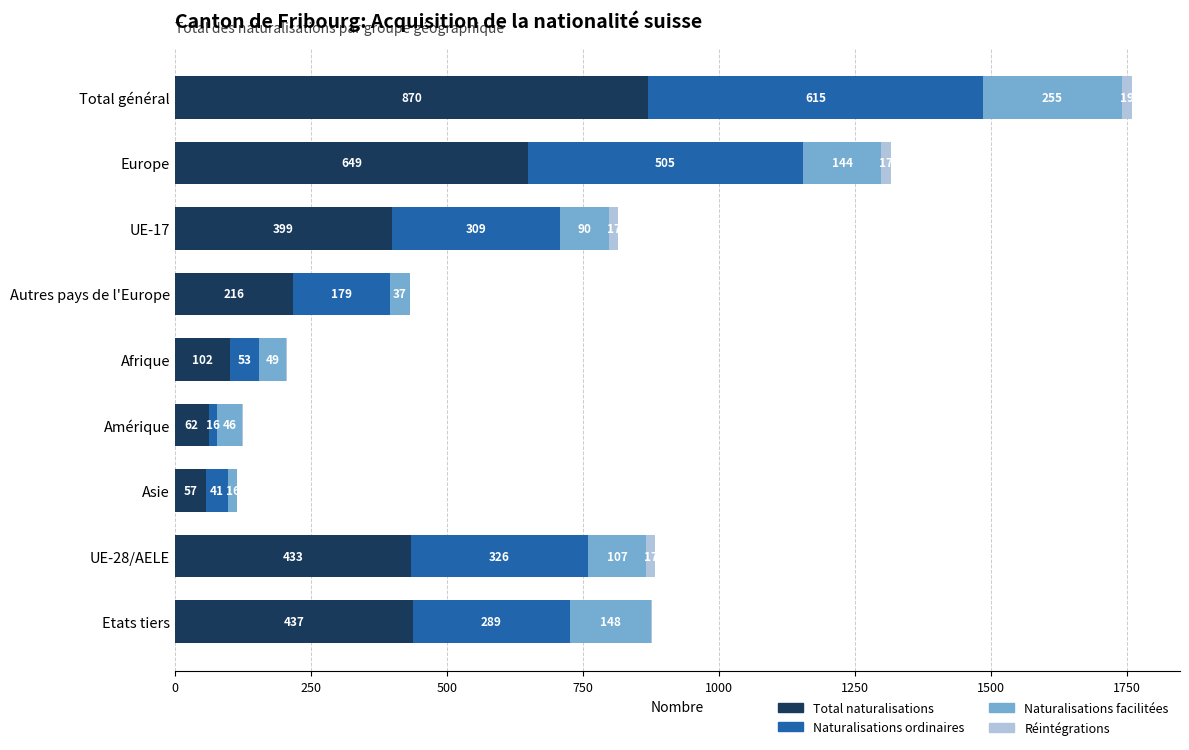

What is the total value across all series at Europe?

1315